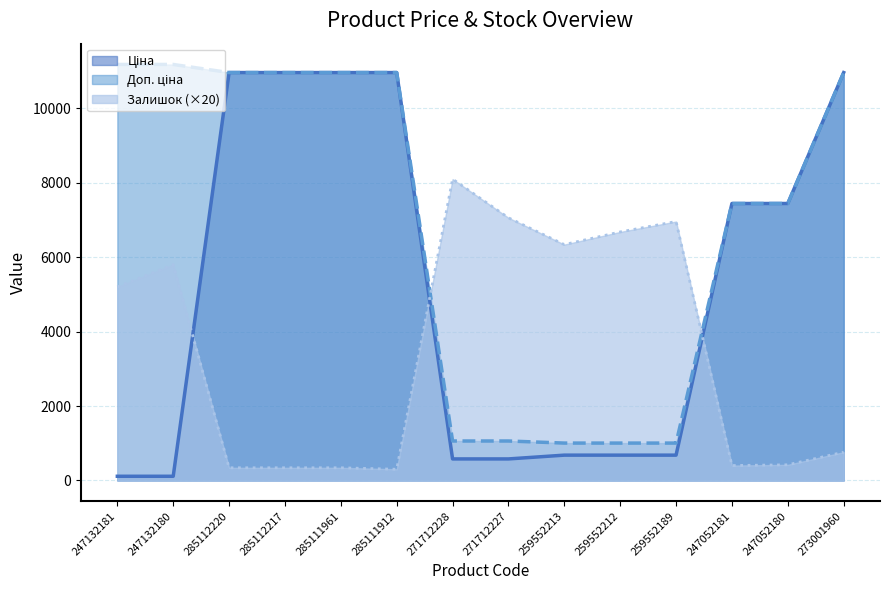

Where do Залишок and Доп. ціна first cross each other?

285111912 and 271712228